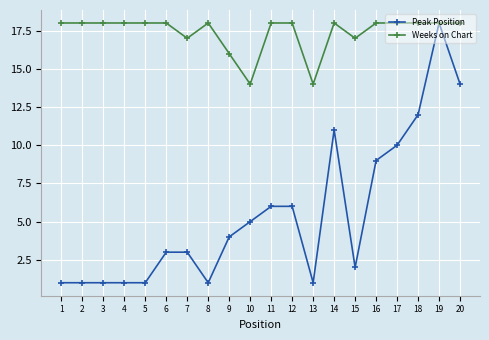

What is the sum of all Peak Position values?

110